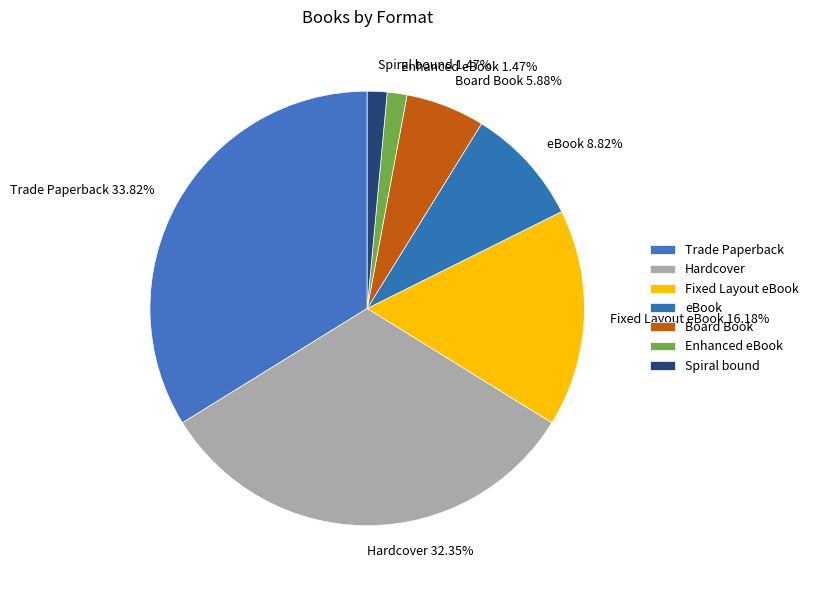

How many segments does this pie chart have?

7